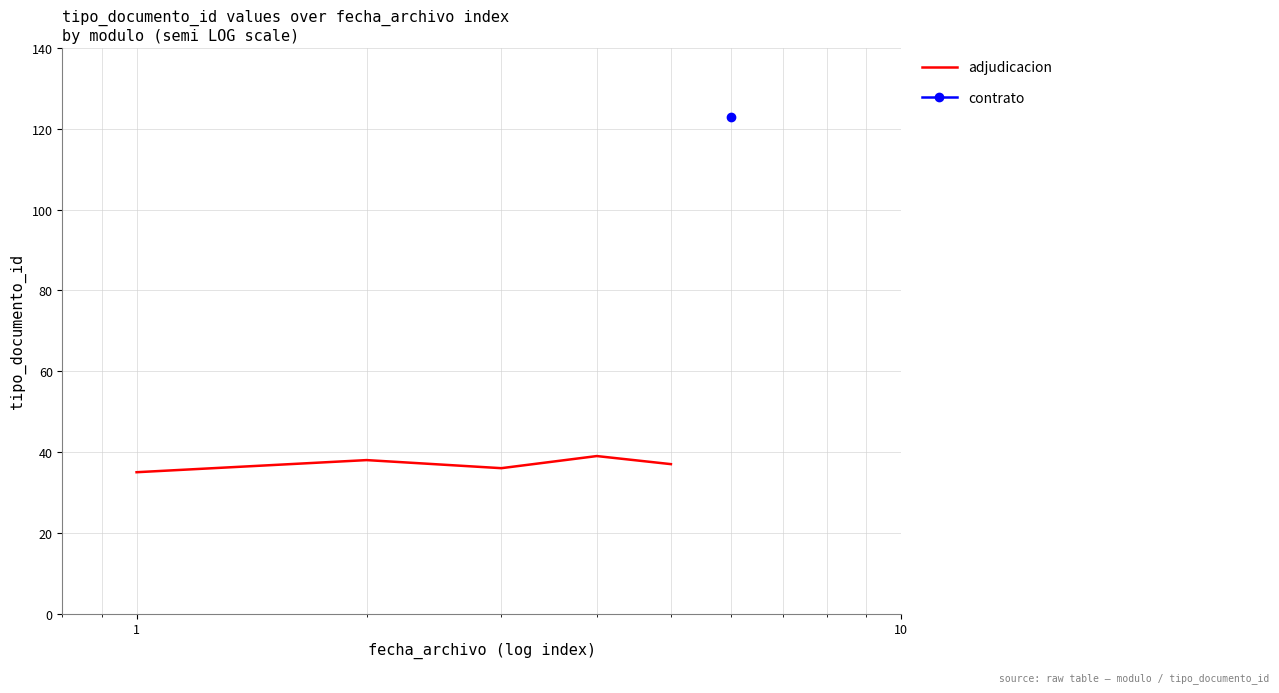

What is the highest value of the adjudicacion series?

39